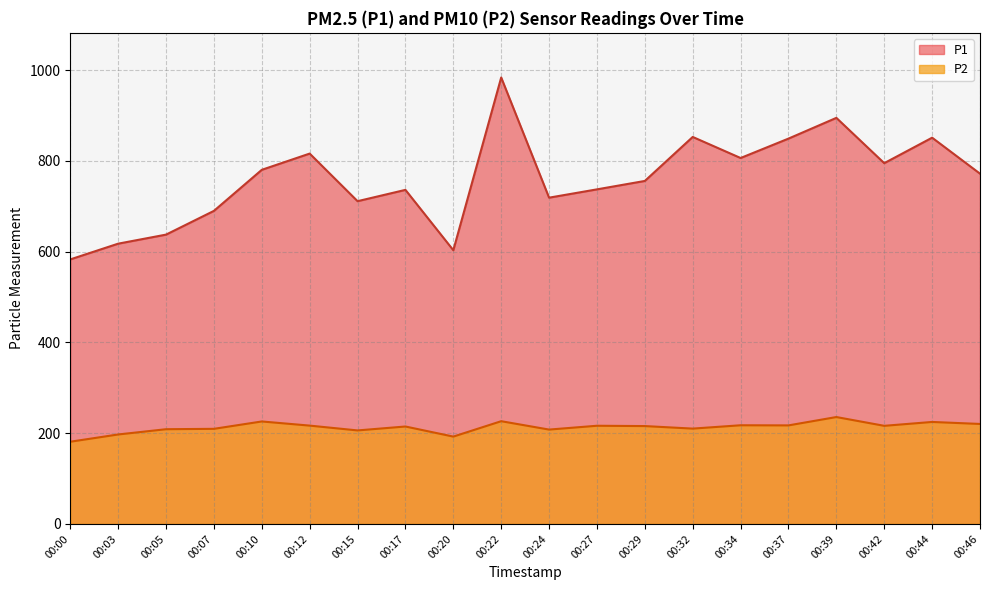

The P1 series shows 1059.7 at 00:24. True or false?

False